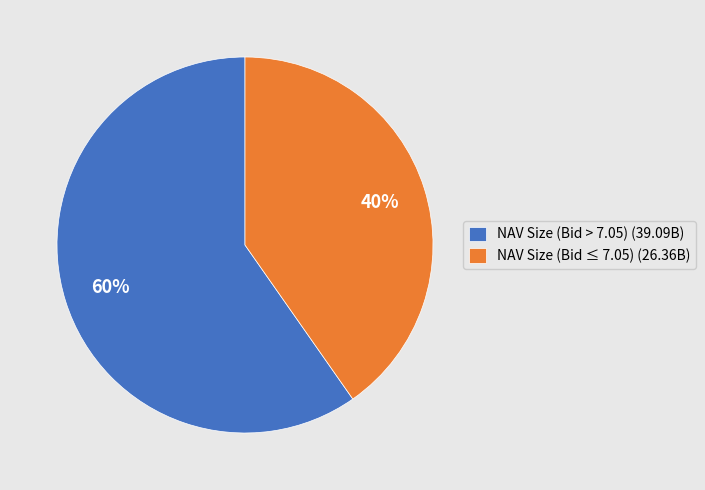

Which category has the smallest portion of the pie?

NAV Size (Bid ≤ 7.05) (26.36B)